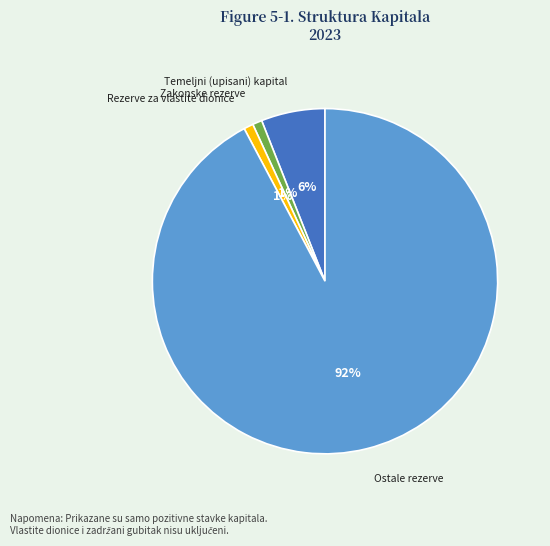

Is there any slice that represents more than half of the pie?

Yes